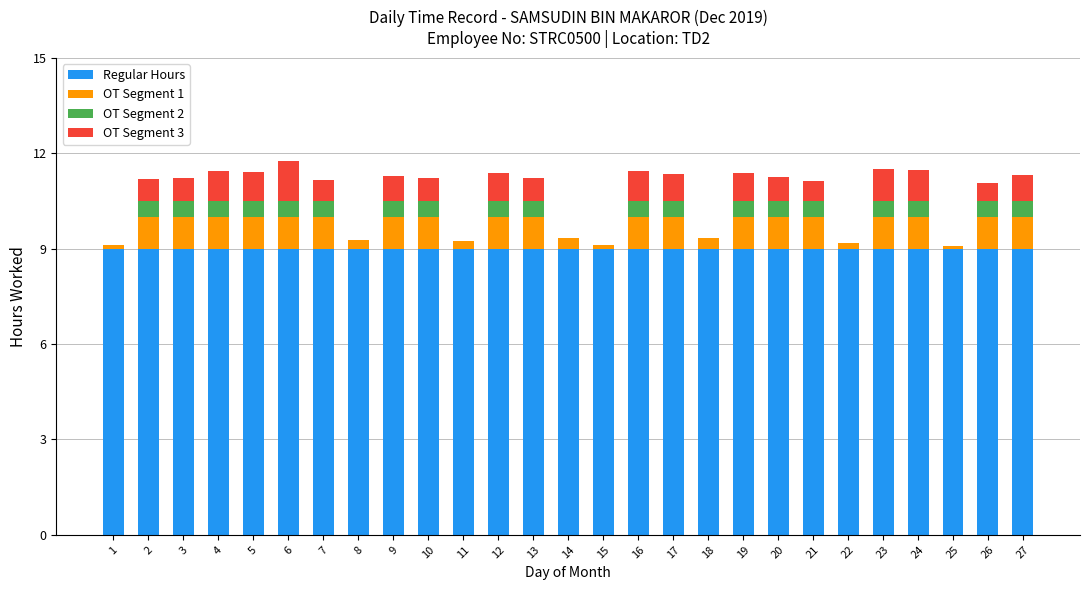

What is the highest value of the Regular Hours series?

9.0